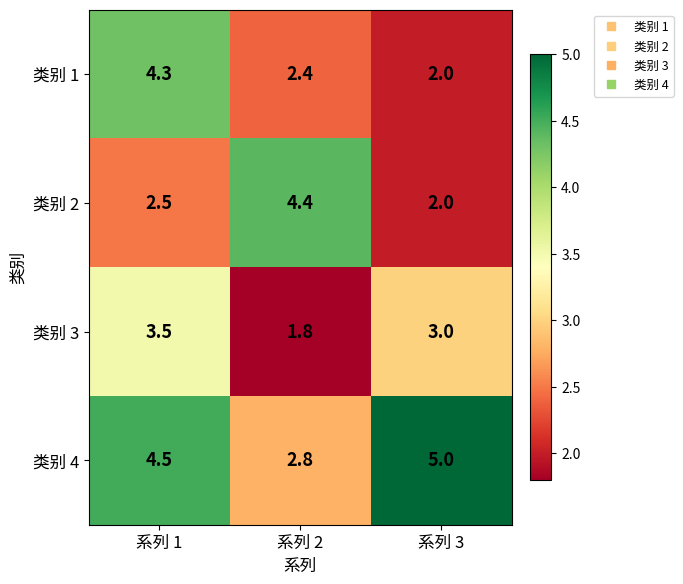

The 类别 4 series shows 8.8 at 系列 3. True or false?

False